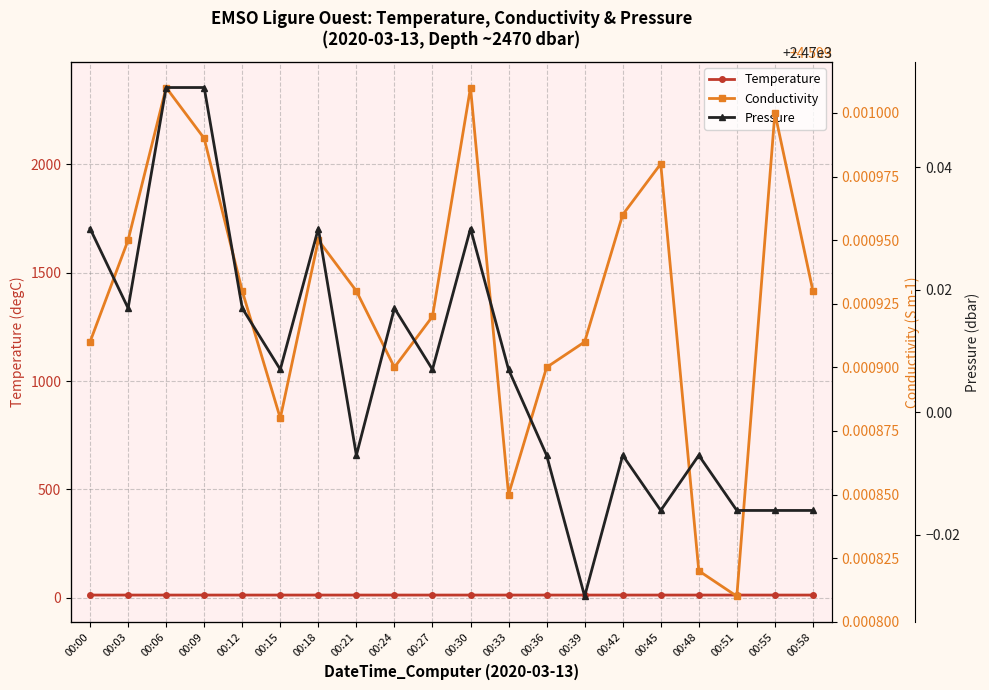

Reading left to right, transcribe all the data shown in this chart.

Temperature: 00:00=13.3	00:03=13.3	00:06=13.3	00:09=13.3	00:12=13.3	00:15=13.3	00:18=13.3	00:21=13.3	00:24=13.3	00:27=13.3	00:30=13.3	00:33=13.3	00:36=13.3	00:39=13.3	00:42=13.3	00:45=13.3	00:48=13.3	00:51=13.3	00:55=13.3	00:58=13.3
Conductivity: 00:00=4.6	00:03=4.6	00:06=4.6	00:09=4.6	00:12=4.6	00:15=4.6	00:18=4.6	00:21=4.6	00:24=4.6	00:27=4.6	00:30=4.6	00:33=4.6	00:36=4.6	00:39=4.6	00:42=4.6	00:45=4.6	00:48=4.6	00:51=4.6	00:55=4.6	00:58=4.6
Pressure: 00:00=2470.0	00:03=2470.0	00:06=2470.1	00:09=2470.1	00:12=2470.0	00:15=2470.0	00:18=2470.0	00:21=2470.0	00:24=2470.0	00:27=2470.0	00:30=2470.0	00:33=2470.0	00:36=2470.0	00:39=2470.0	00:42=2470.0	00:45=2470.0	00:48=2470.0	00:51=2470.0	00:55=2470.0	00:58=2470.0